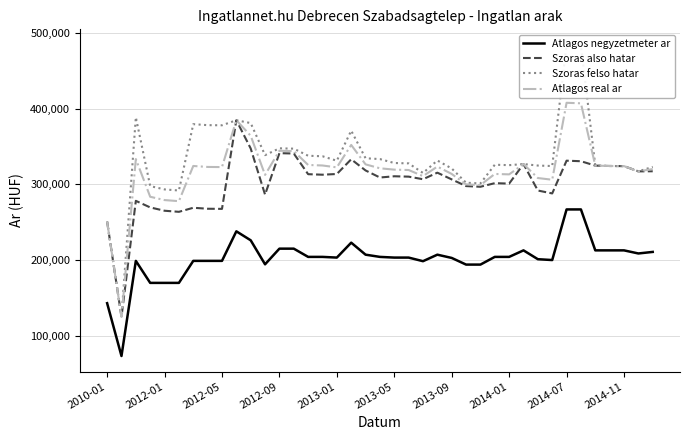

True or false: Szoras also hatar and Atlagos negyzetmeter ar intersect in this chart.

False